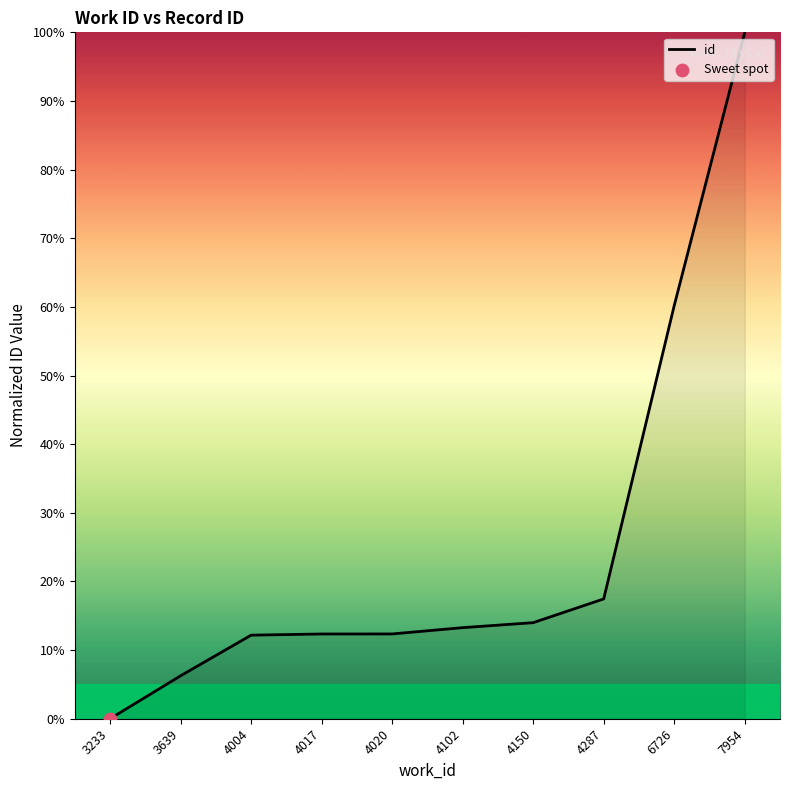

What is the change in value from 4150 to 4287?

+3.5